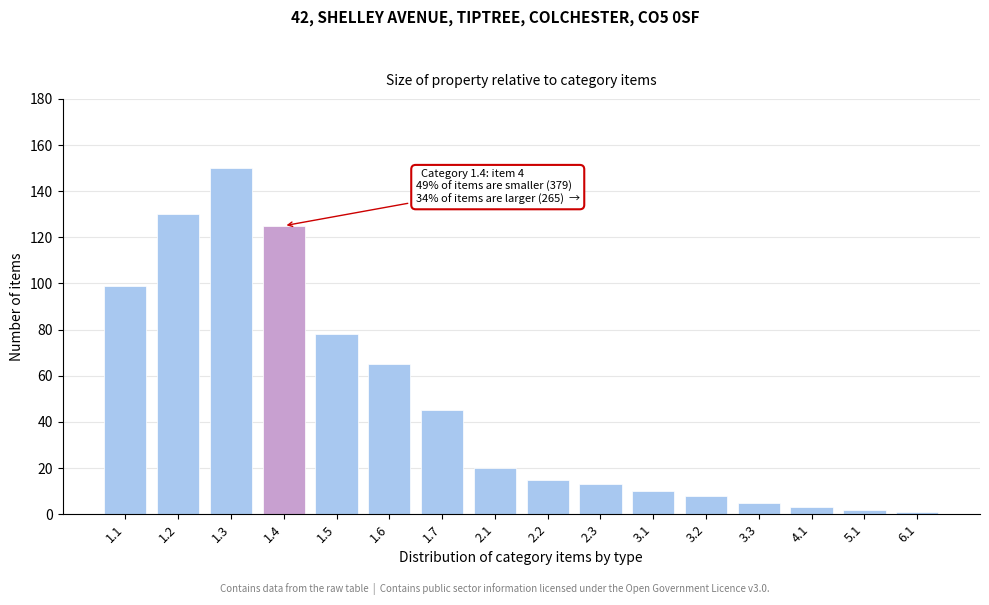

Reading left to right, transcribe all the data shown in this chart.

99	130	150	125	78	65	45	20	15	13	10	8	5	3	2	1